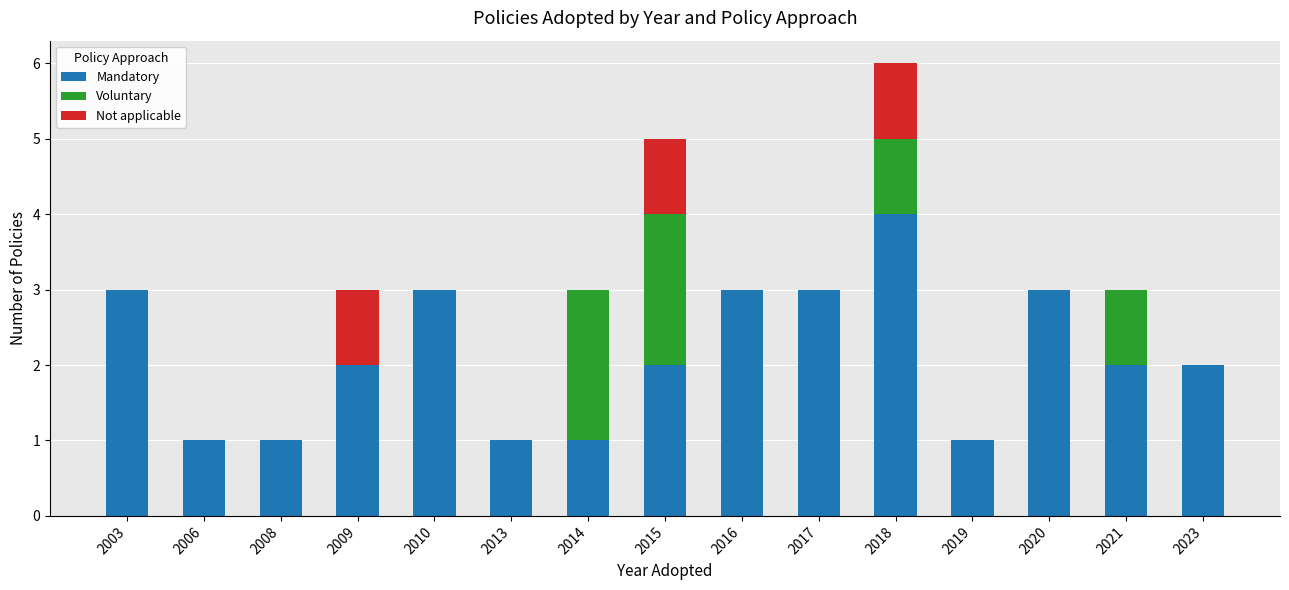

What is the sum of the Mandatory values at 2018 and 2017?

7